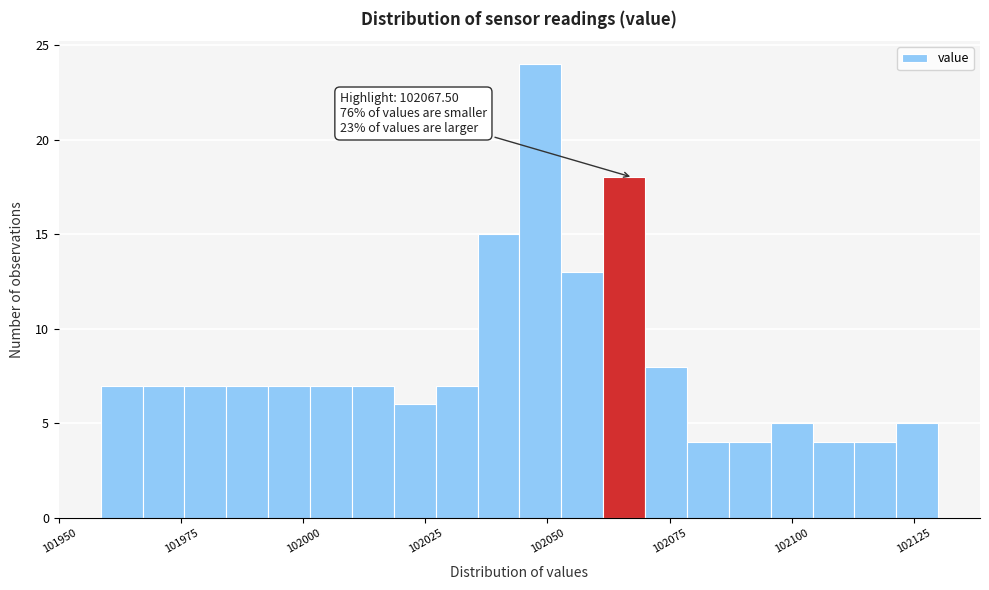

Read against the x-axis, roughly where is the centre of the tallest bar?

102050